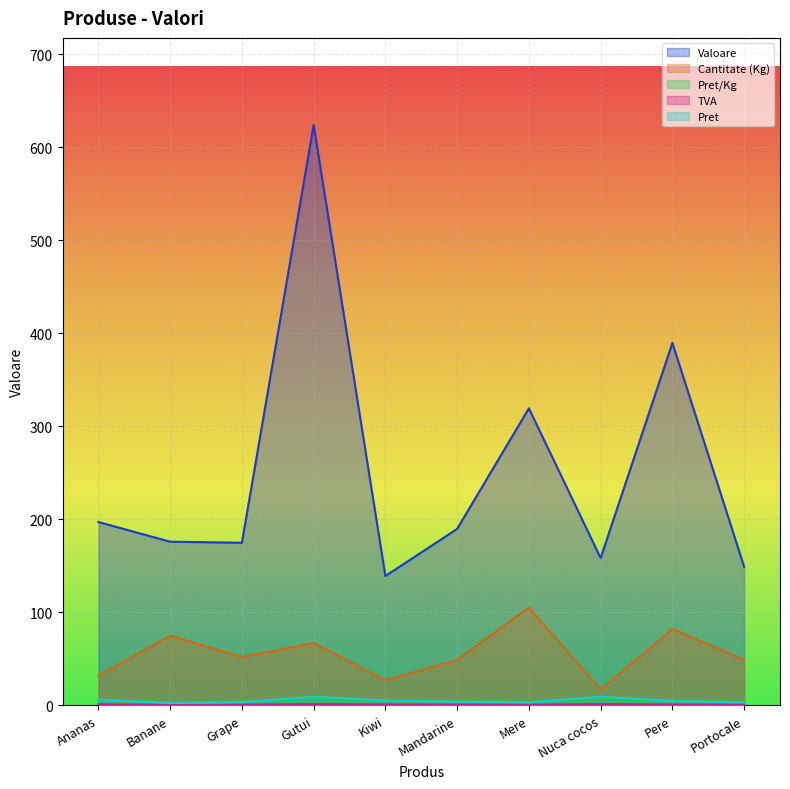

Reading left to right, list all the values displayed in this chart.

Valoare: 197.0	175.9	174.7	623.8	139.0	189.6	319.2	158.3	389.5	149.0
Cantitate (Kg): 32.0	75.0	52.0	67.0	27.0	49.0	105.0	17.0	82.0	49.0
Pret/Kg: 5.7	3.5	4.2	7.0	5.2	4.5	4.0	7.0	5.0	4.0
TVA: 1.1	0.7	0.8	1.3	1.0	0.9	0.8	1.3	0.9	0.8
Pret: 6.2	2.3	3.4	9.3	5.1	3.9	3.0	9.3	4.8	3.0